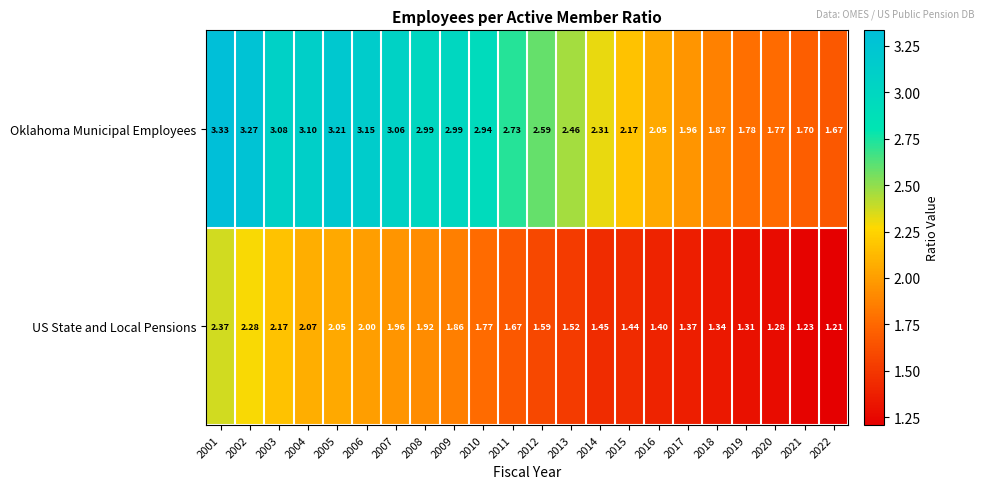

How many series are shown in this chart?

2